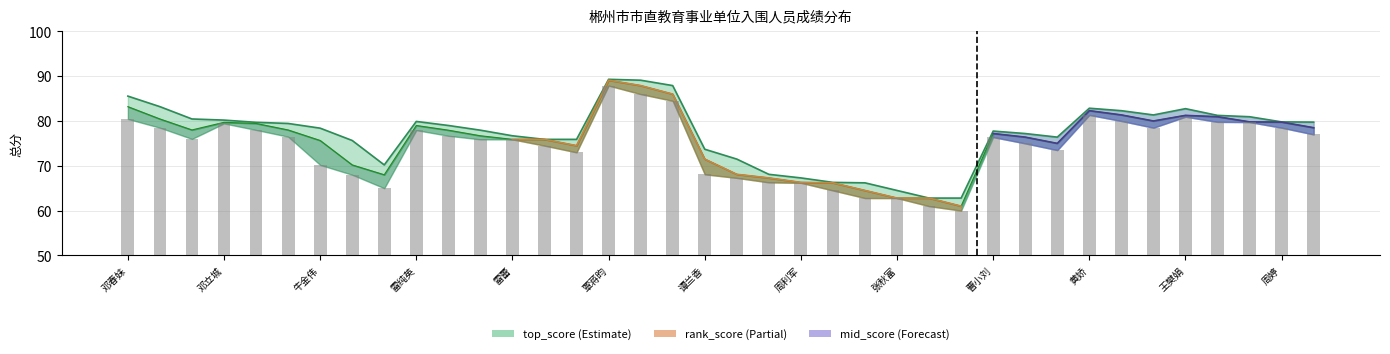

What is the approximate value of rank_score at 雷训丽?

76.5